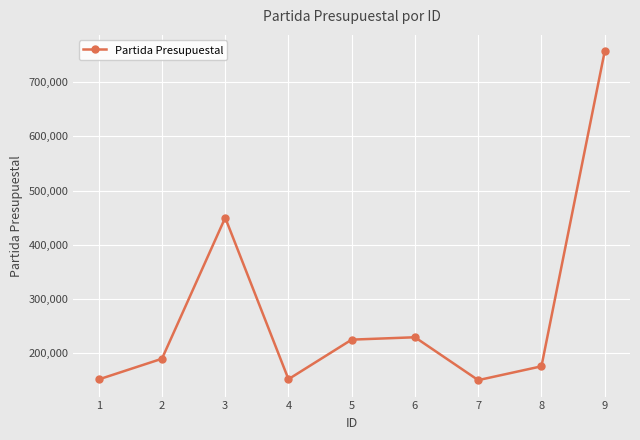

What is the value of the 7th point from the left?

150811.1